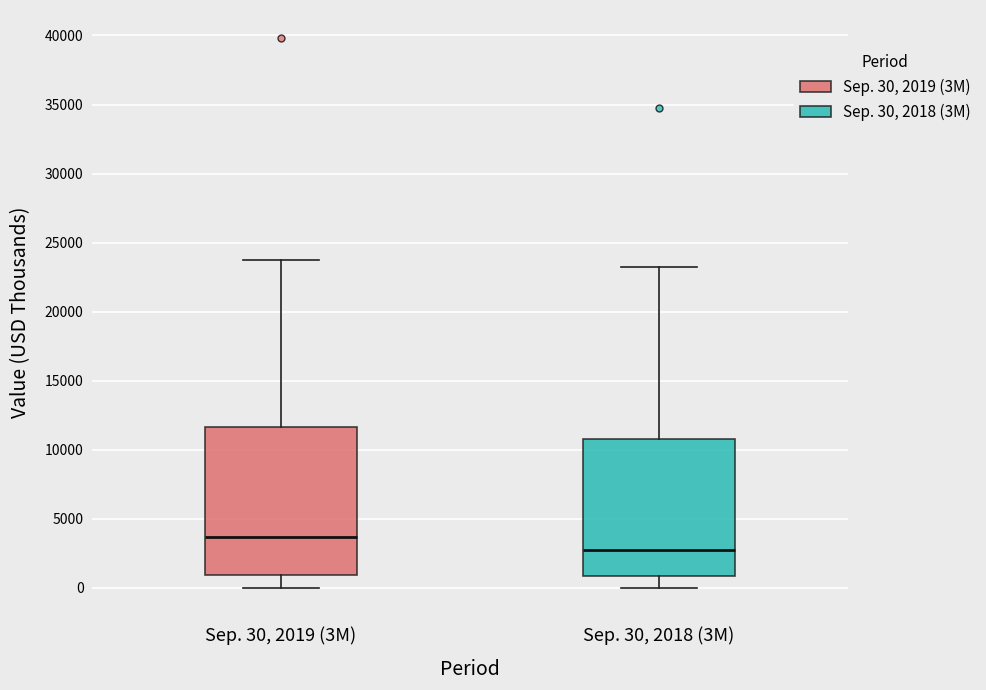

Reading left to right, transcribe this box plot: for each box, give where its median line is, the range the box spans, and where its two whiskers end, as read against the y-axis. The values are not printed on the chart, so give them approximately, as read against the axis.

Sep. 30, 2019 (3M): median 3500, box 1000 to 11500, whiskers 0 to 24000
Sep. 30, 2018 (3M): median 3000, box 1000 to 11000, whiskers 0 to 23000